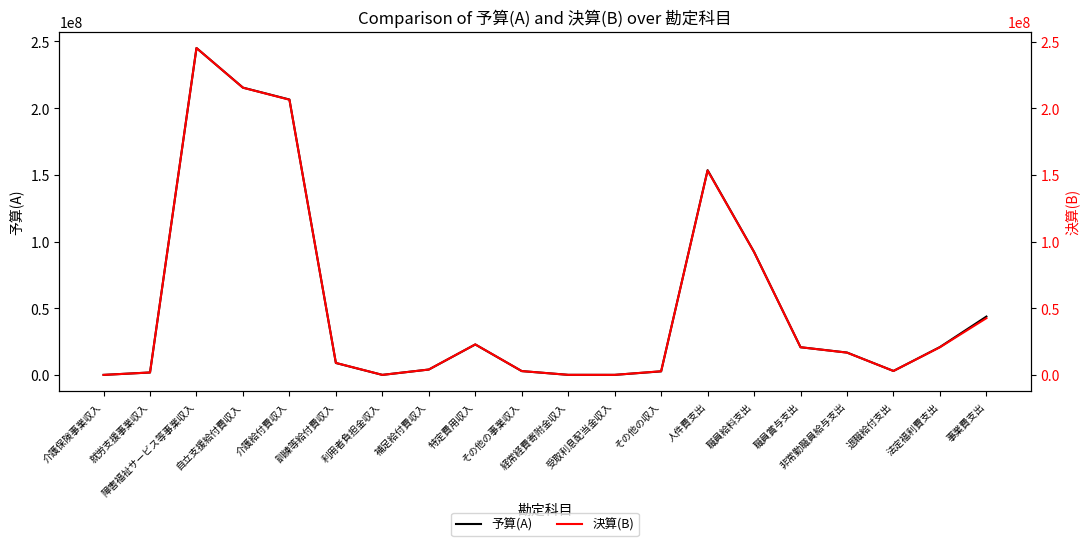

List the series in order of their peak value, lowest first.

予算(A), 決算(B)